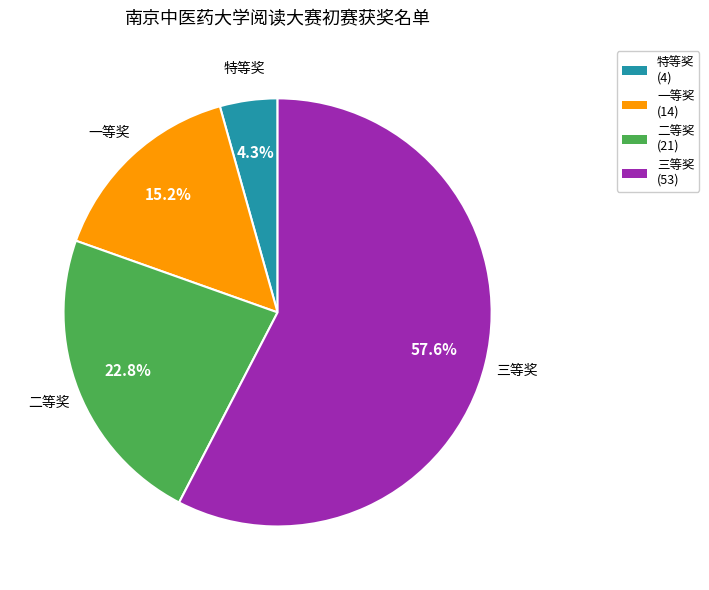

What is the largest slice in the pie chart?

三等奖